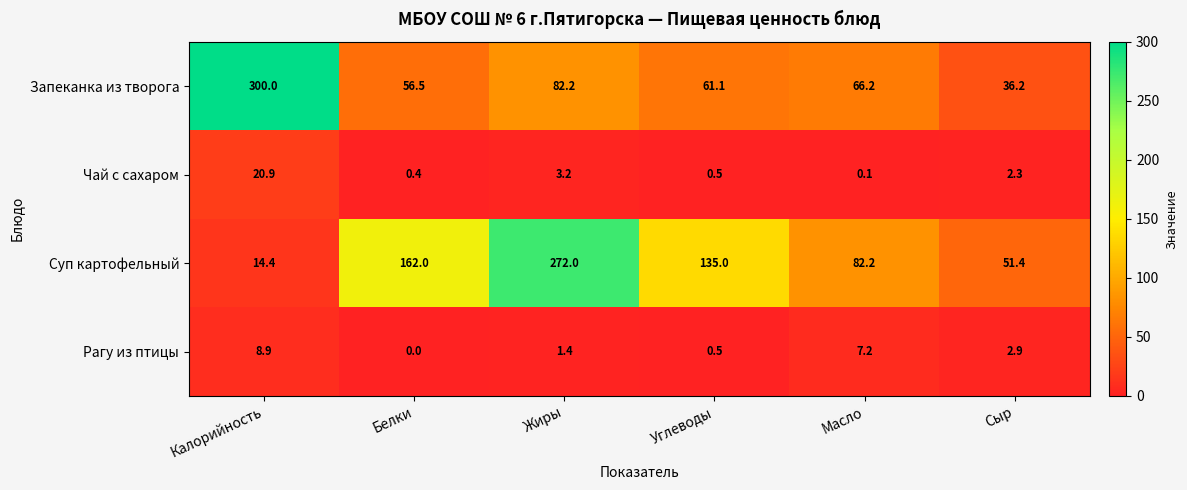

The value of Рагу из птицы at Масло is 2.0. True or false?

False